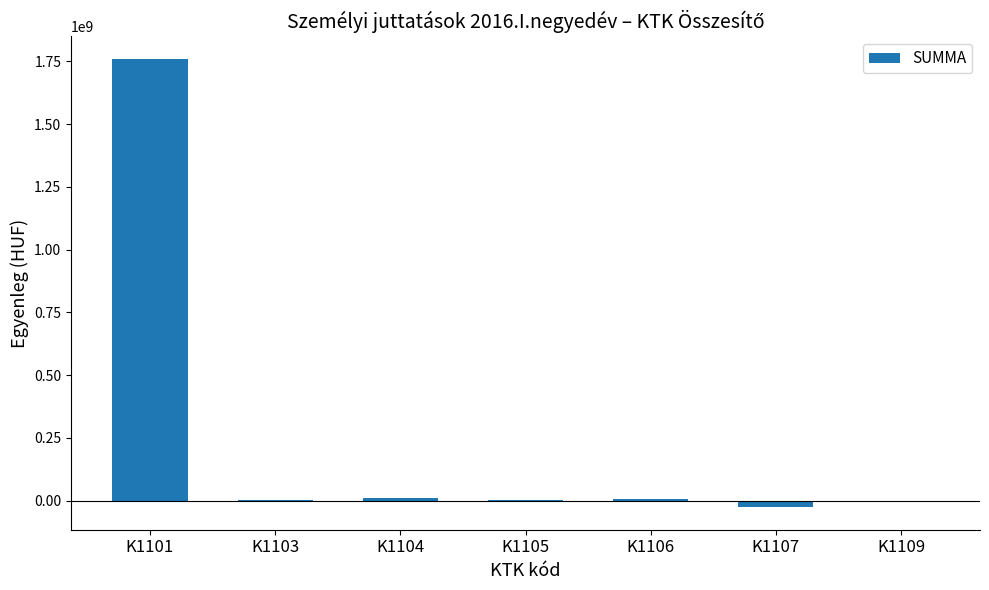

The value at K1101 is 635132061. True or false?

False